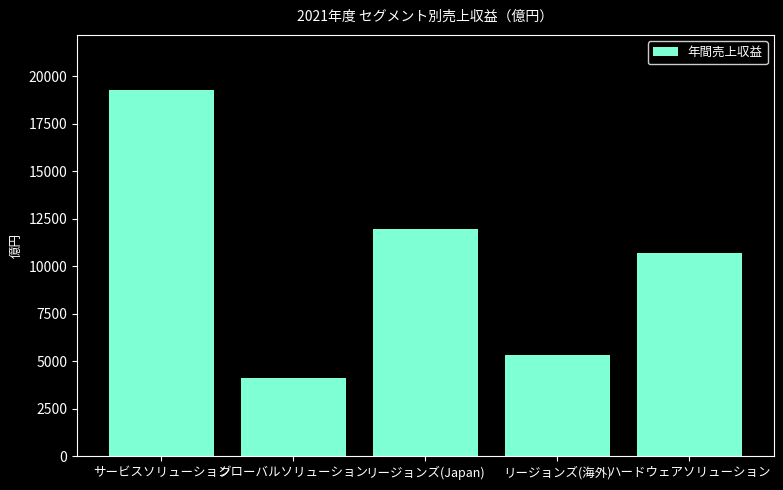

The value at リージョンズ(海外) is 2964. True or false?

False